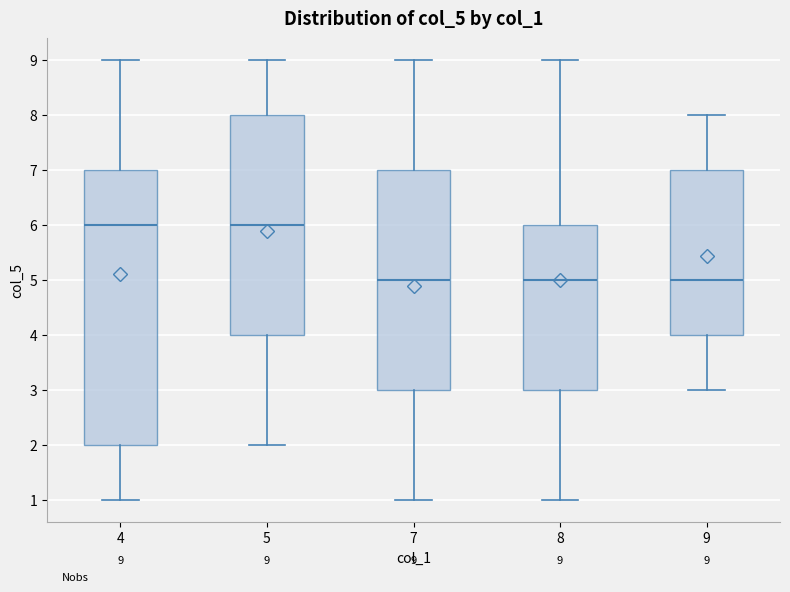

Which box is the tallest, from its lower edge to its upper edge?

4